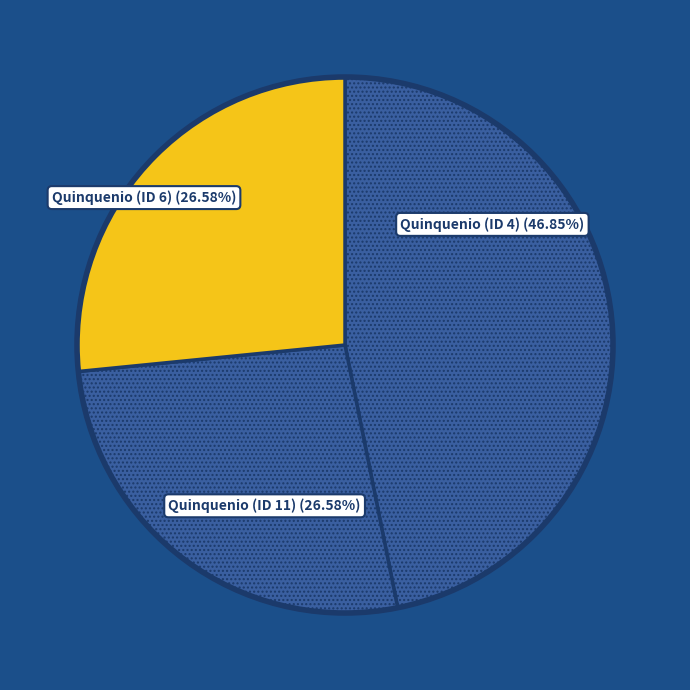

How many segments does this pie chart have?

3